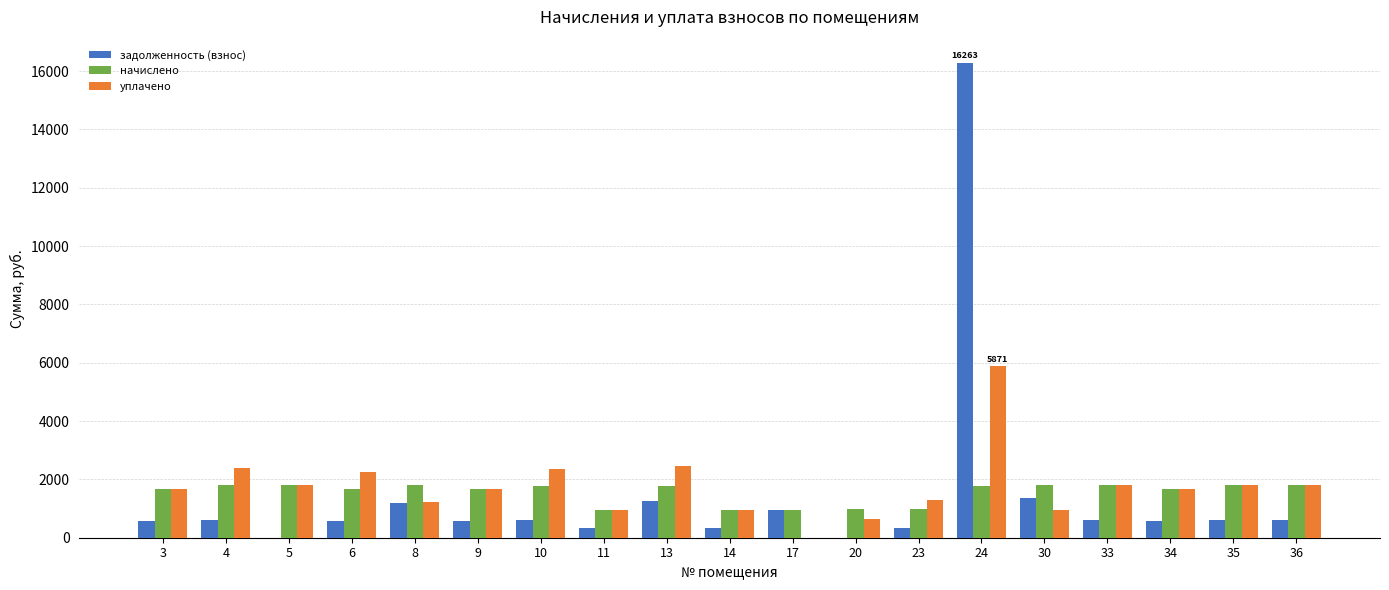

Which series changed the most between 5 and 24?

задолженность (взнос)